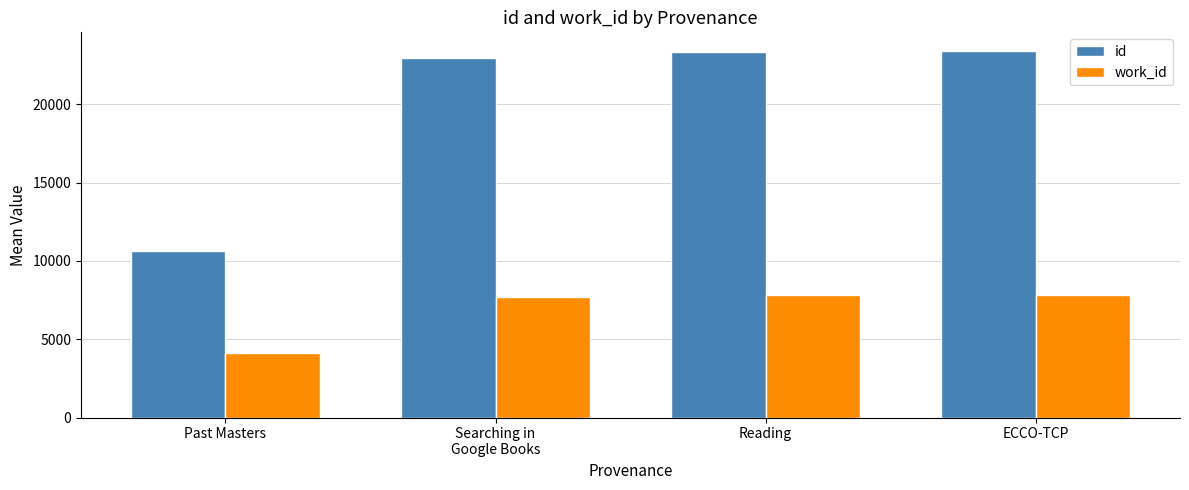

Read the work_id value at Past Masters.

4136.5